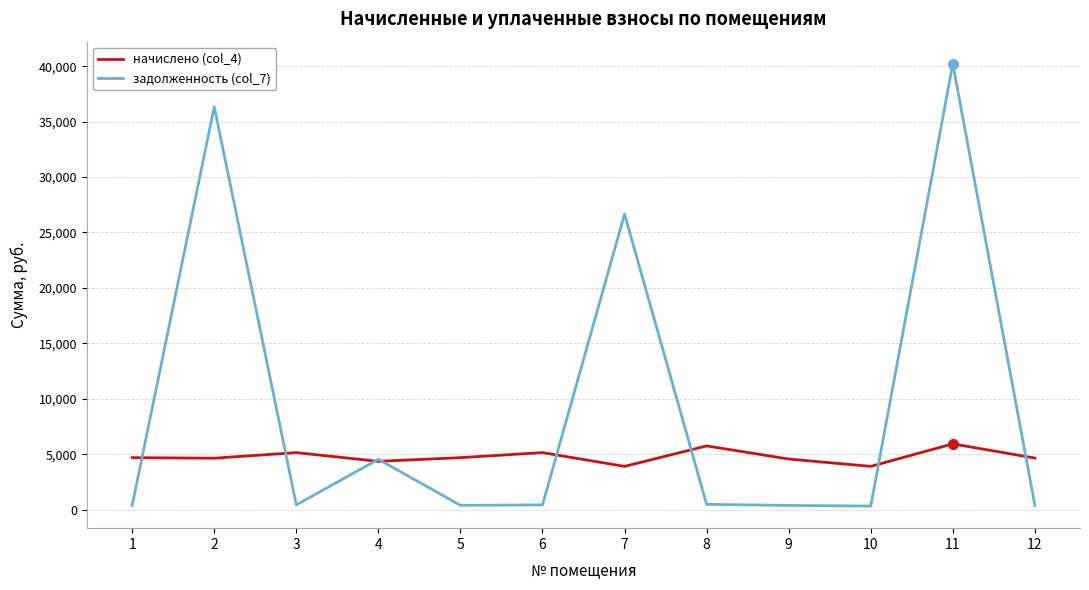

What is the highest value of the задолженность (col_7) series?

40215.1